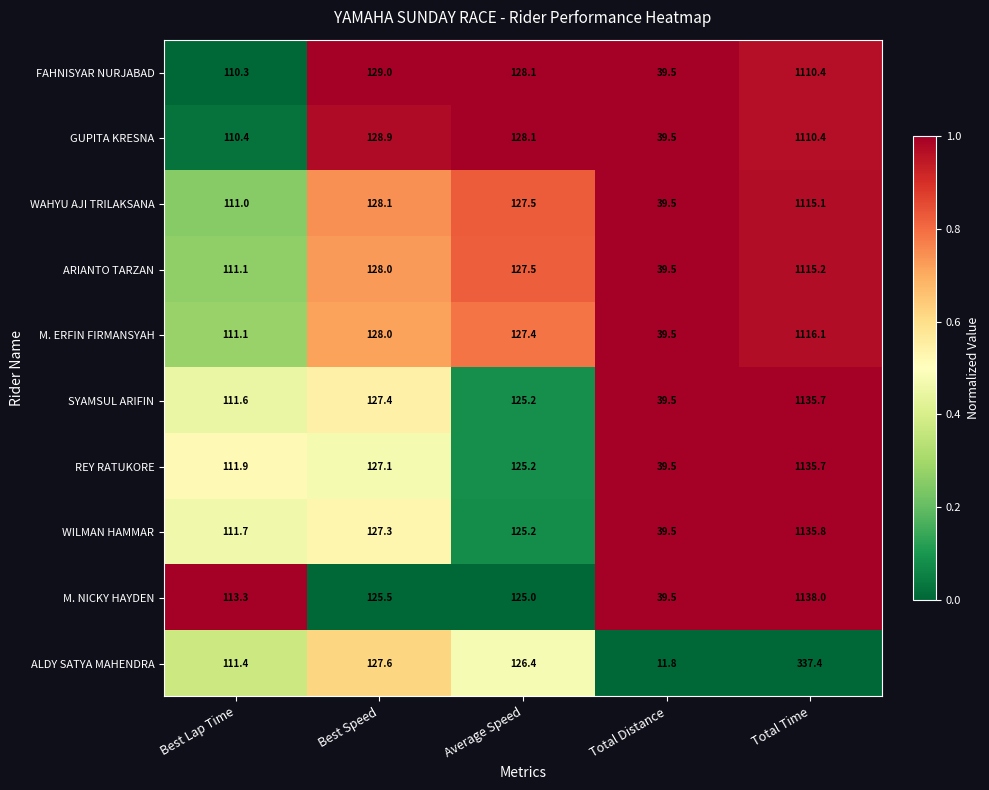

What is the difference between the maximum and minimum values in the FAHNISYAR NURJABAD series?

1070.9